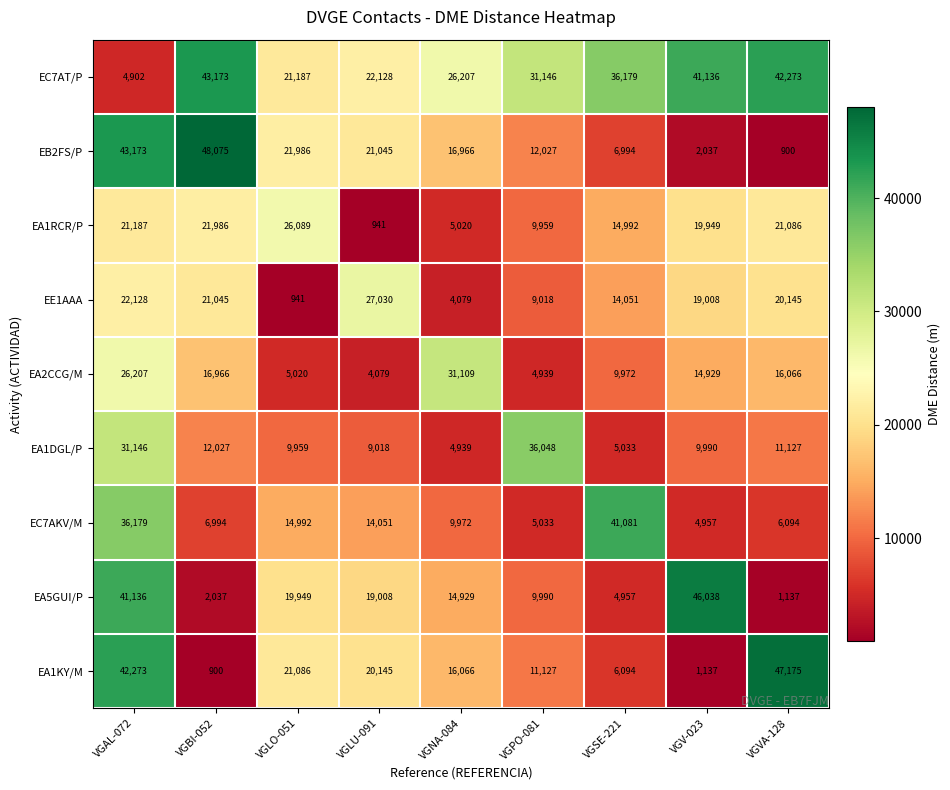

Is it true that EA1RCR/P equals 9959 at VGPO-081?

True